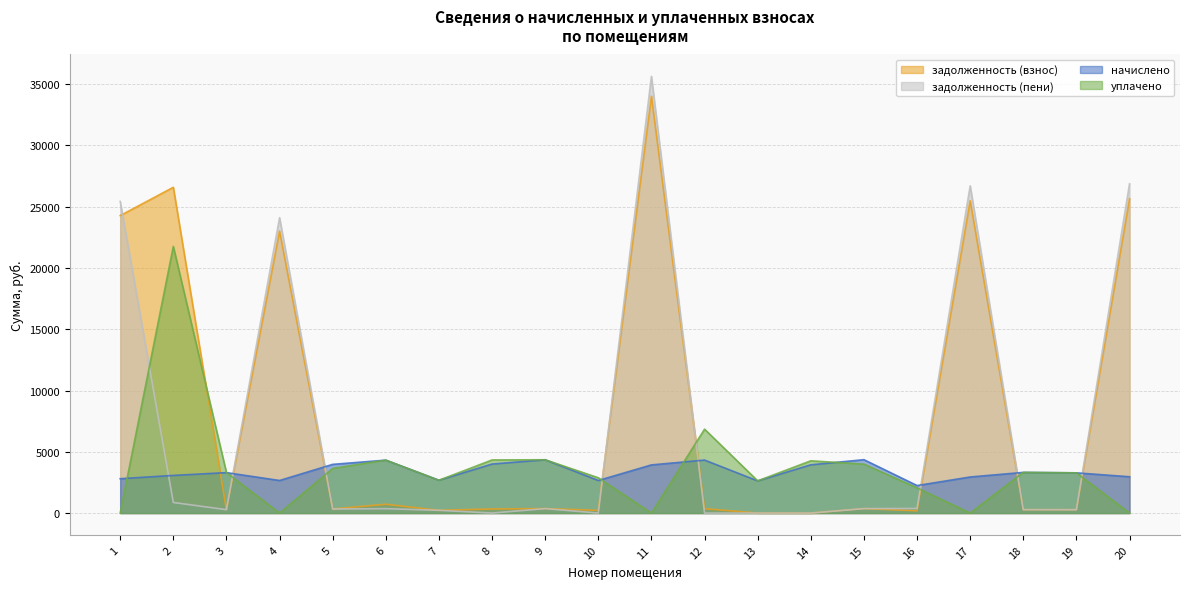

Where is задолженность (пени) nearest to the value 17819?

4